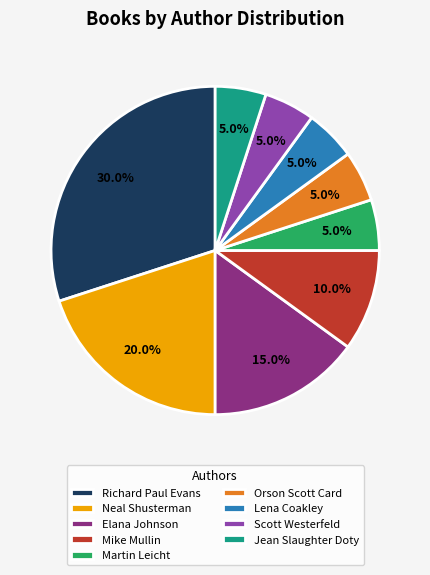

Which slice is the largest?

Richard Paul Evans